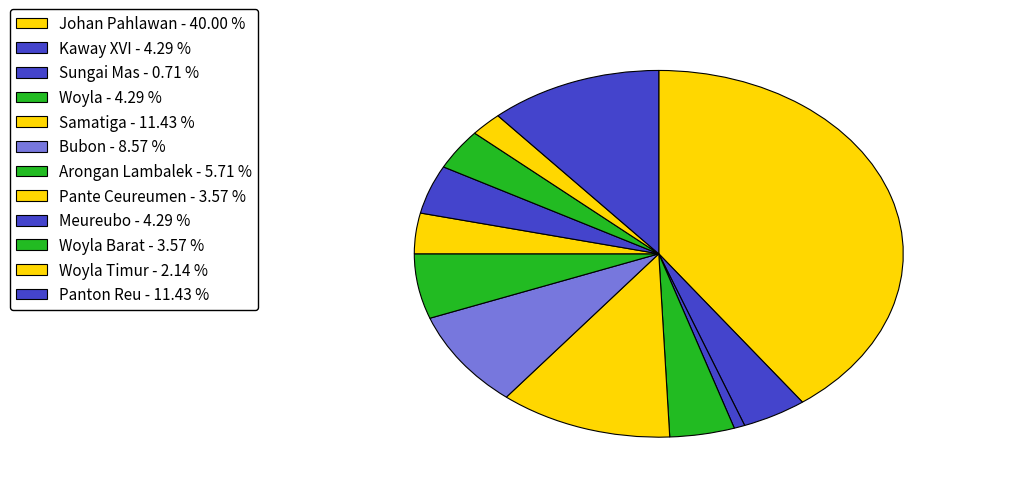

Is there a majority slice in this chart?

No